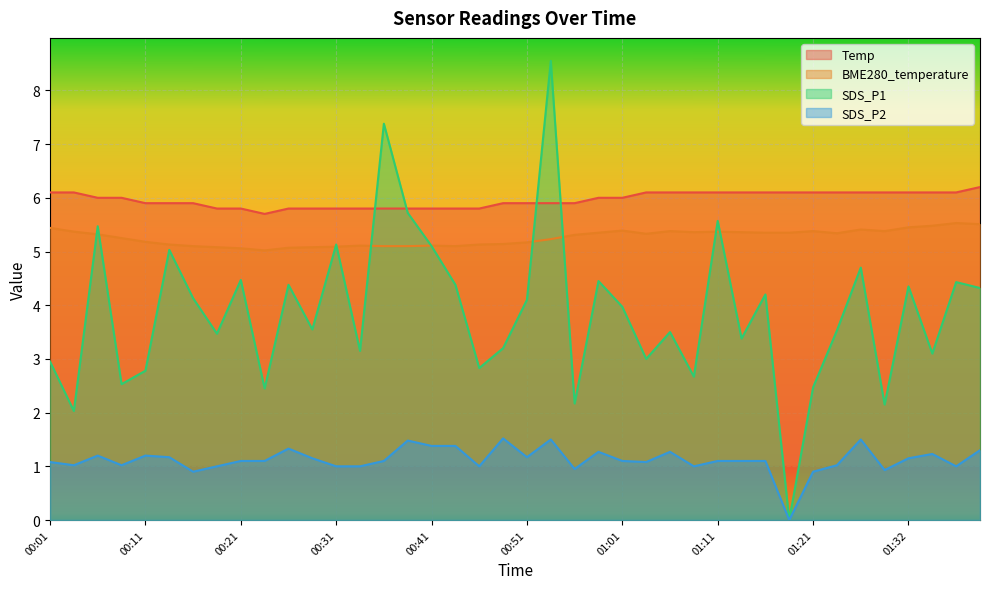

At which category is the sum across all series the highest?

00:53